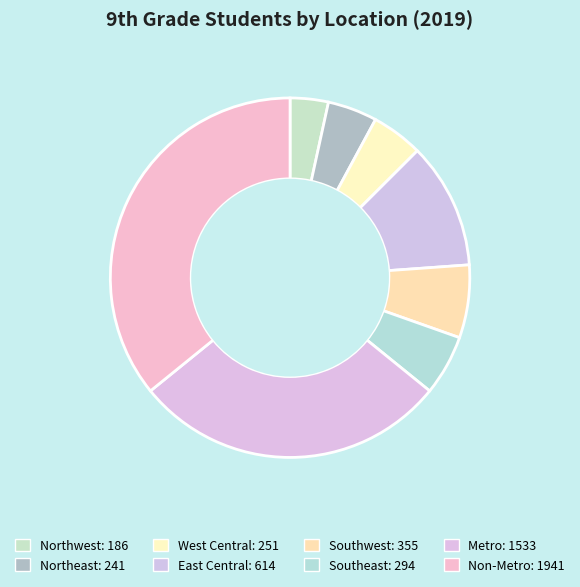

How many segments does this pie chart have?

8